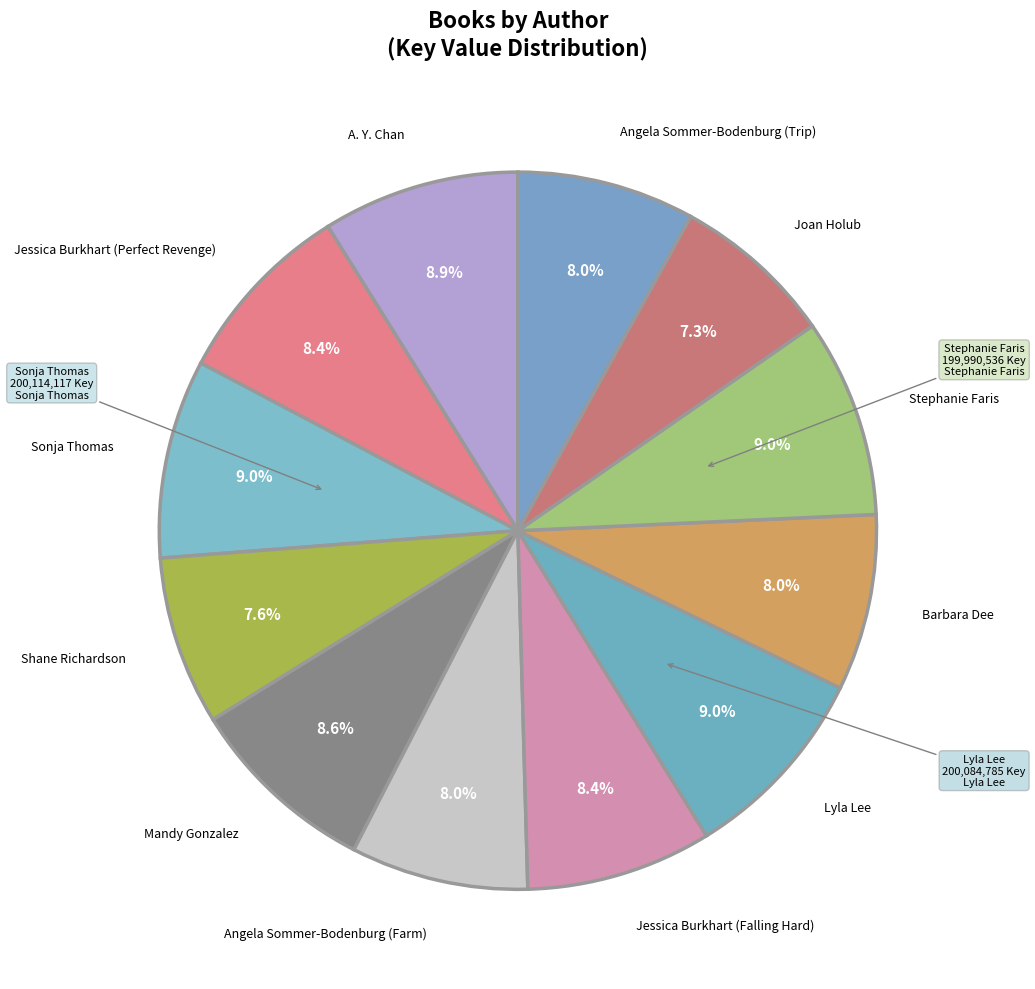

Rank the categories by value from highest to lowest.

Sonja Thomas, Lyla Lee, Stephanie Faris, A. Y. Chan, Mandy Gonzalez, Jessica Burkhart (Perfect Revenge), Jessica Burkhart (Falling Hard), Angela Sommer-Bodenburg (Farm), Angela Sommer-Bodenburg (Trip), Barbara Dee, Shane Richardson, Joan Holub